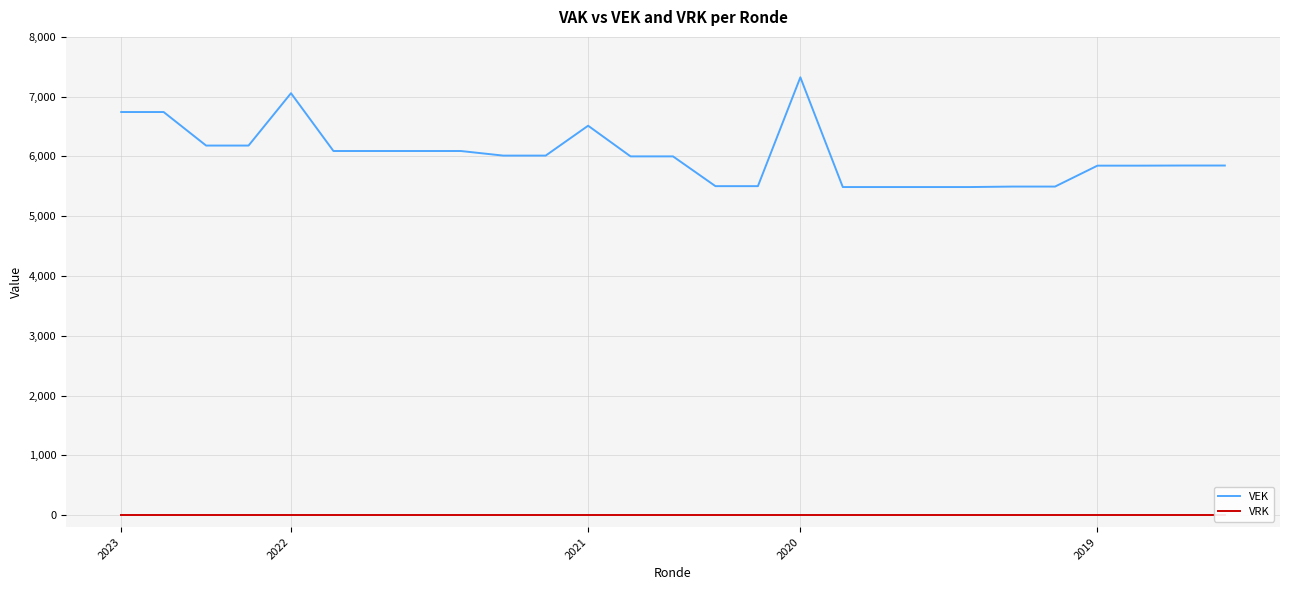

What is the greatest value displayed?

7324